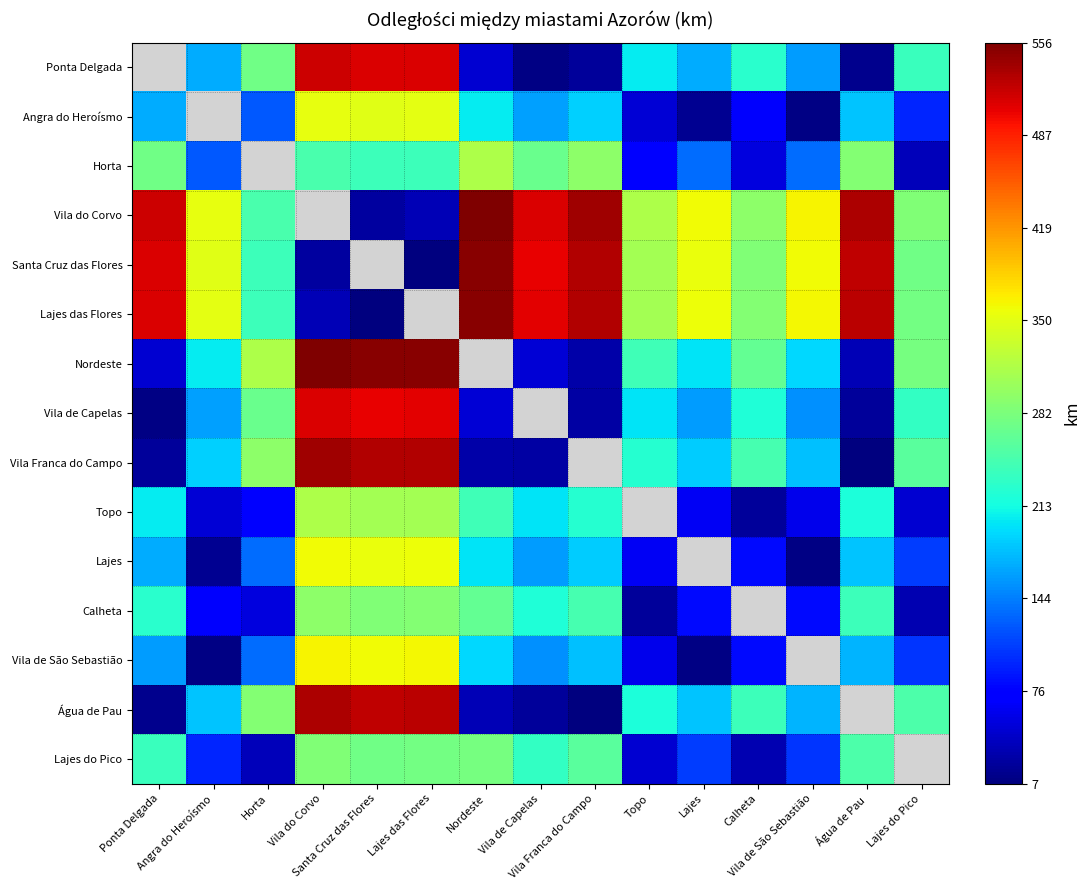

Which has a higher value, Lajes or Nordeste?

Lajes